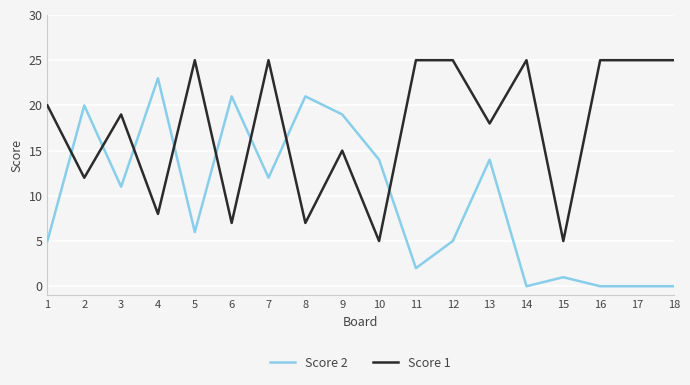

Which series has the largest total across all categories?

Score 1